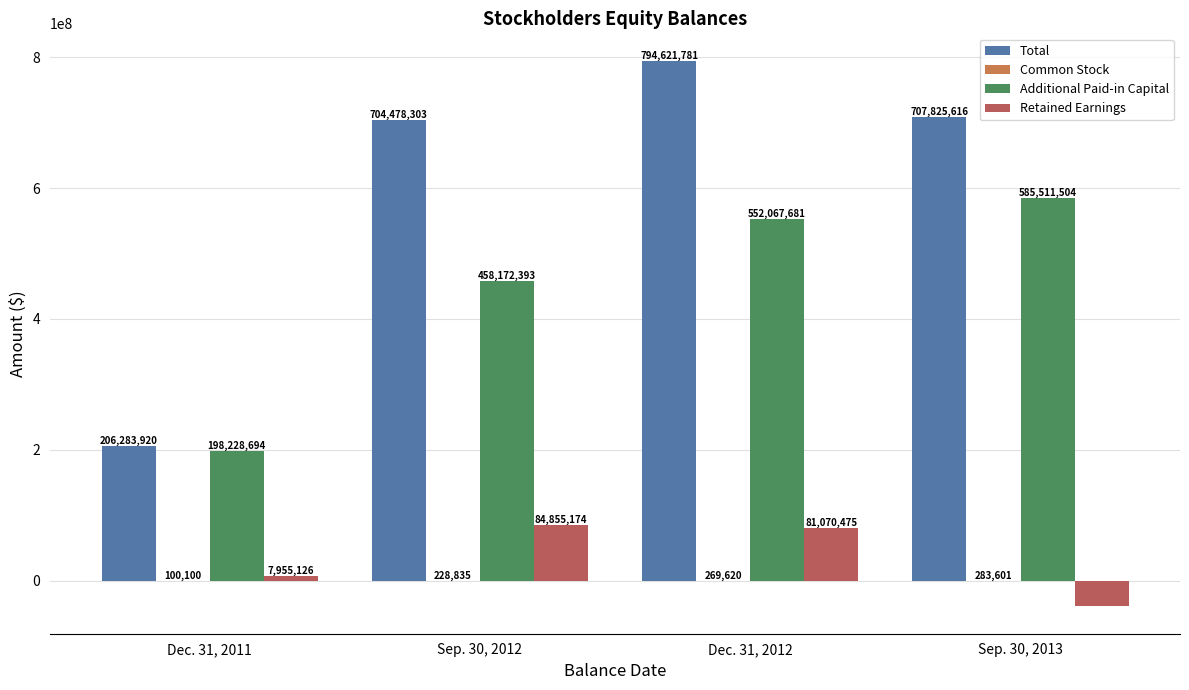

The Retained Earnings series shows 108015199 at Dec. 31, 2012. True or false?

False